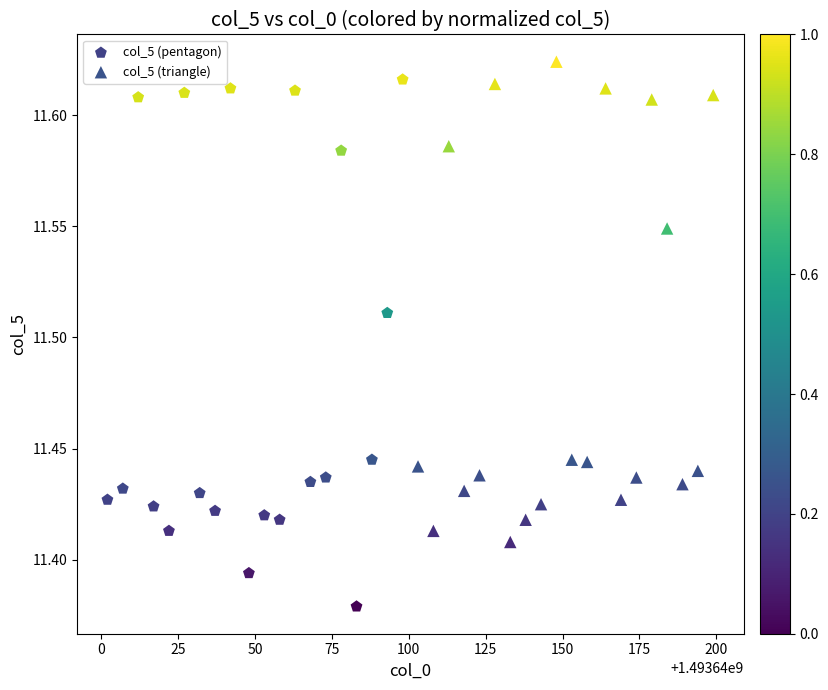

Which series contains the lowest Y value?

col_5 (pentagon)